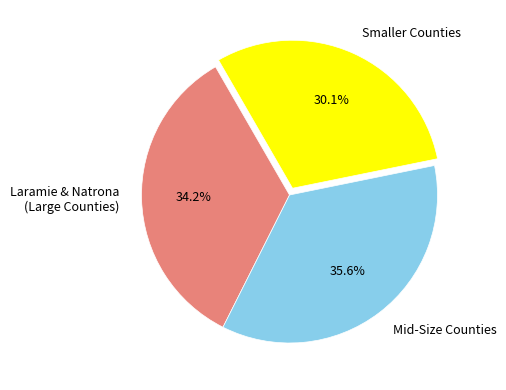

Is there a majority slice in this chart?

No